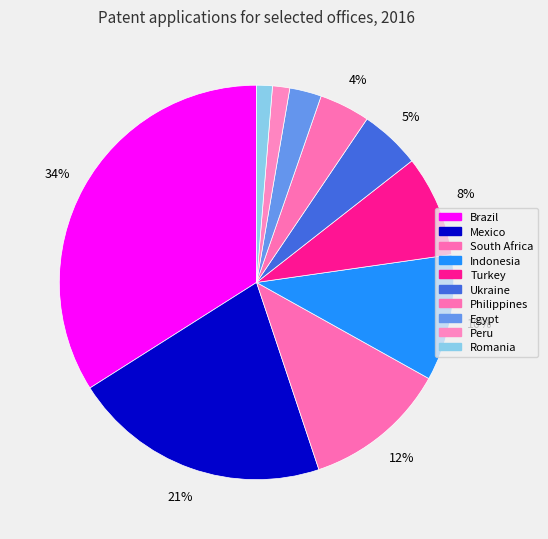

Count the number of slices in the pie.

10